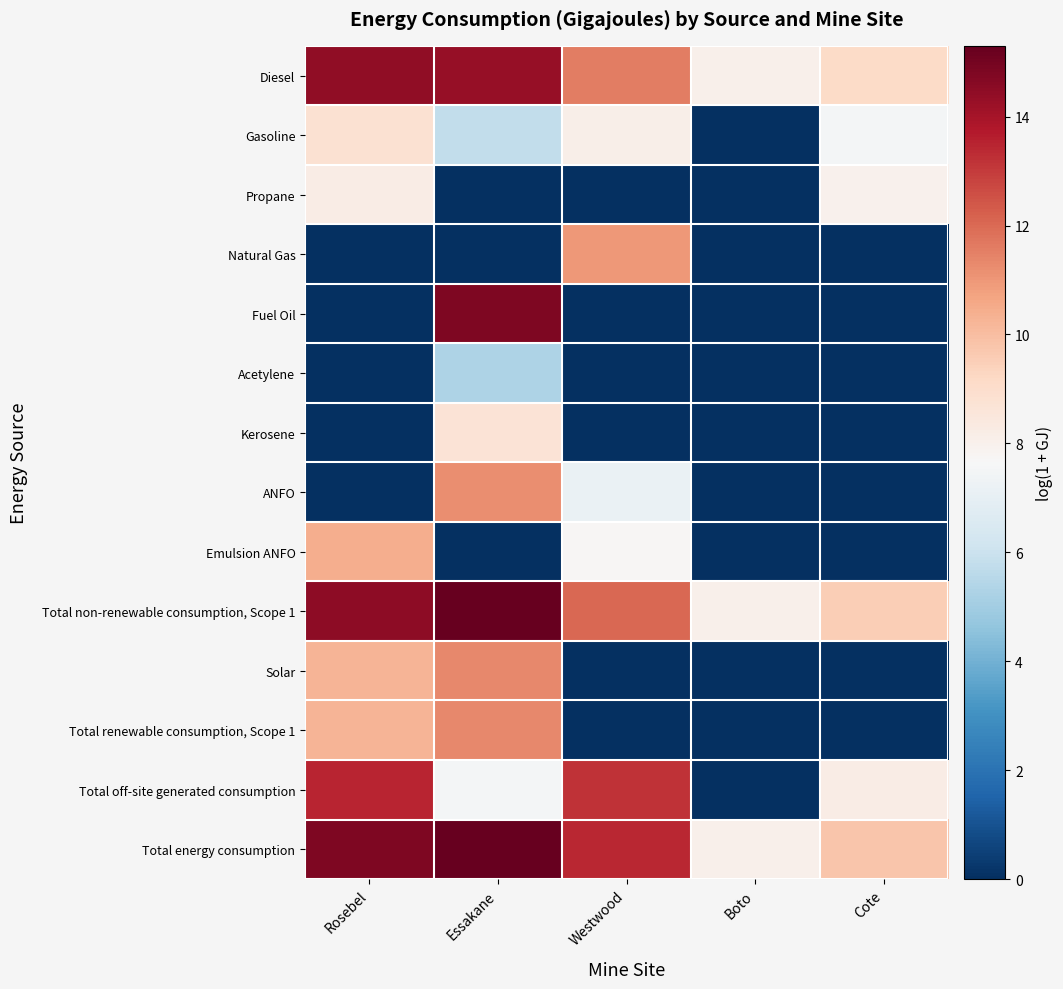

Reading right to left, list all the values displayed in this chart.

Diesel: Cote=9.1	Boto=8.0	Westwood=11.6	Essakane=14.3	Rosebel=14.5
Gasoline: Cote=7.5	Boto=0.0	Westwood=8.1	Essakane=5.8	Rosebel=8.8
Propane: Cote=8.0	Boto=0.0	Westwood=0.0	Essakane=0.0	Rosebel=8.2
Natural Gas: Cote=0.0	Boto=0.0	Westwood=10.9	Essakane=0.0	Rosebel=0.0
Fuel Oil: Cote=0.0	Boto=0.0	Westwood=0.0	Essakane=14.8	Rosebel=0.0
Acetylene: Cote=0.0	Boto=0.0	Westwood=0.0	Essakane=5.3	Rosebel=0.0
Kerosene: Cote=0.0	Boto=0.0	Westwood=0.0	Essakane=8.7	Rosebel=0.0
ANFO: Cote=0.0	Boto=0.0	Westwood=7.2	Essakane=11.2	Rosebel=0.0
Emulsion ANFO: Cote=0.0	Boto=0.0	Westwood=7.7	Essakane=0.0	Rosebel=10.4
Total non-renewable consumption, Scope 1: Cote=9.5	Boto=8.0	Westwood=12.1	Essakane=15.3	Rosebel=14.5
Solar: Cote=0.0	Boto=0.0	Westwood=0.0	Essakane=11.3	Rosebel=10.3
Total renewable consumption, Scope 1: Cote=0.0	Boto=0.0	Westwood=0.0	Essakane=11.3	Rosebel=10.3
Total off-site generated consumption: Cote=8.2	Boto=0.0	Westwood=13.2	Essakane=7.5	Rosebel=13.5
Total energy consumption: Cote=9.8	Boto=8.0	Westwood=13.4	Essakane=15.3	Rosebel=14.8